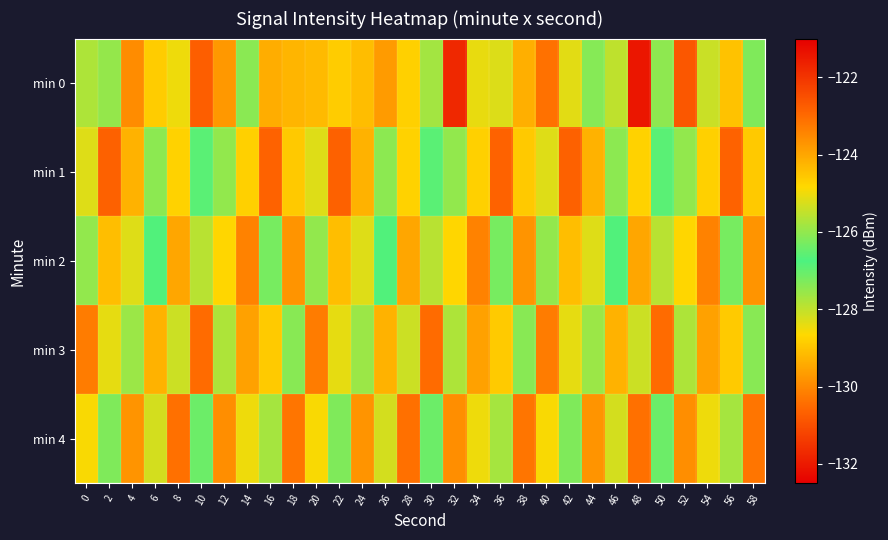

Reading right to left, list all the values displayed in this chart.

min 0: 58=-127.3	56=-124.5	54=-128.1	52=-130.8	50=-127.5	48=-132.1	46=-128.0	44=-126.1	42=-128.4	40=-130.4	38=-129.3	36=-128.3	34=-128.4	32=-121.8	30=-127.7	28=-128.8	26=-129.7	24=-129.1	22=-128.9	20=-129.2	18=-129.2	16=-129.4	14=-127.4	12=-129.7	10=-130.7	8=-128.5	6=-128.9	4=-129.9	2=-126.0	0=-127.8
min 1: 58=-128.9	56=-130.7	54=-128.8	52=-126.0	50=-126.6	48=-128.8	46=-127.4	44=-129.3	42=-130.7	40=-128.3	38=-128.9	36=-130.7	34=-128.8	32=-126.0	30=-126.6	28=-128.8	26=-127.4	24=-129.3	22=-130.7	20=-128.3	18=-128.9	16=-130.7	14=-128.8	12=-126.0	10=-126.6	8=-128.8	6=-127.4	4=-129.3	2=-130.7	0=-128.3
min 2: 58=-129.8	56=-127.2	54=-130.1	52=-128.7	50=-127.9	48=-129.5	46=-126.8	44=-128.3	42=-129.1	40=-127.5	38=-129.8	36=-127.2	34=-130.1	32=-128.7	30=-127.9	28=-129.5	26=-126.8	24=-128.3	22=-129.1	20=-127.5	18=-129.8	16=-127.2	14=-130.1	12=-128.7	10=-127.9	8=-129.5	6=-126.8	4=-128.3	2=-129.1	0=-127.5
min 3: 58=-127.4	56=-128.9	54=-129.6	52=-127.8	50=-130.5	48=-128.1	46=-129.3	44=-127.6	42=-128.4	40=-130.2	38=-127.4	36=-128.9	34=-129.6	32=-127.8	30=-130.5	28=-128.1	26=-129.3	24=-127.6	22=-128.4	20=-130.2	18=-127.4	16=-128.9	14=-129.6	12=-127.8	10=-130.5	8=-128.1	6=-129.3	4=-127.6	2=-128.4	0=-130.2
min 4: 58=-130.3	56=-127.7	54=-128.5	52=-129.9	50=-127.1	48=-130.4	46=-128.2	44=-129.8	42=-127.3	40=-128.6	38=-130.3	36=-127.7	34=-128.5	32=-129.9	30=-127.1	28=-130.4	26=-128.2	24=-129.8	22=-127.3	20=-128.6	18=-130.3	16=-127.7	14=-128.5	12=-129.9	10=-127.1	8=-130.4	6=-128.2	4=-129.8	2=-127.3	0=-128.6